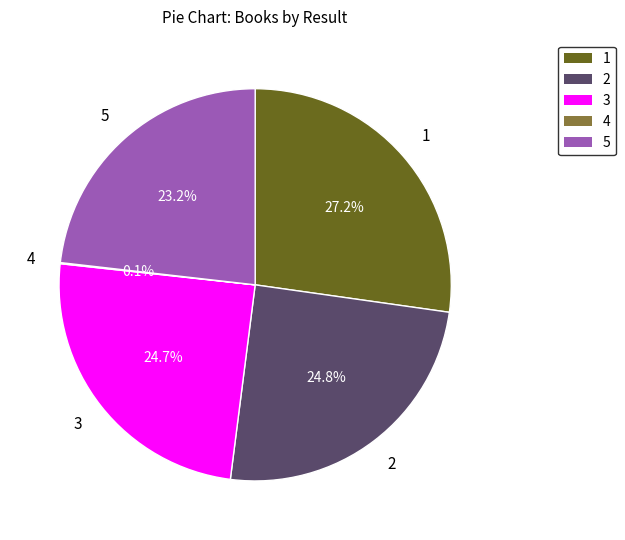

Is the sum of 1 and 3 greater than half?

Yes